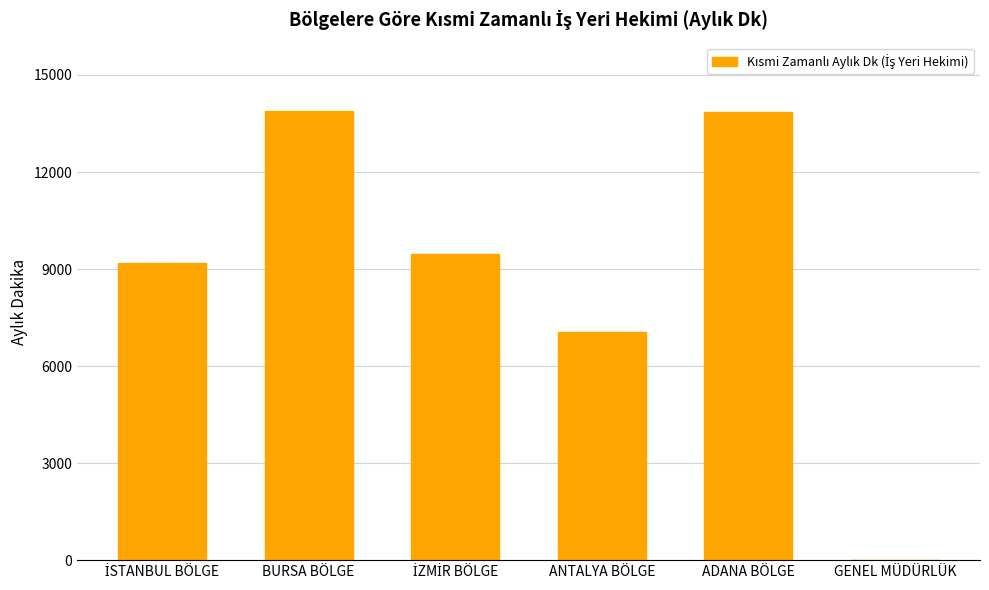

What is the greatest value displayed?

13881